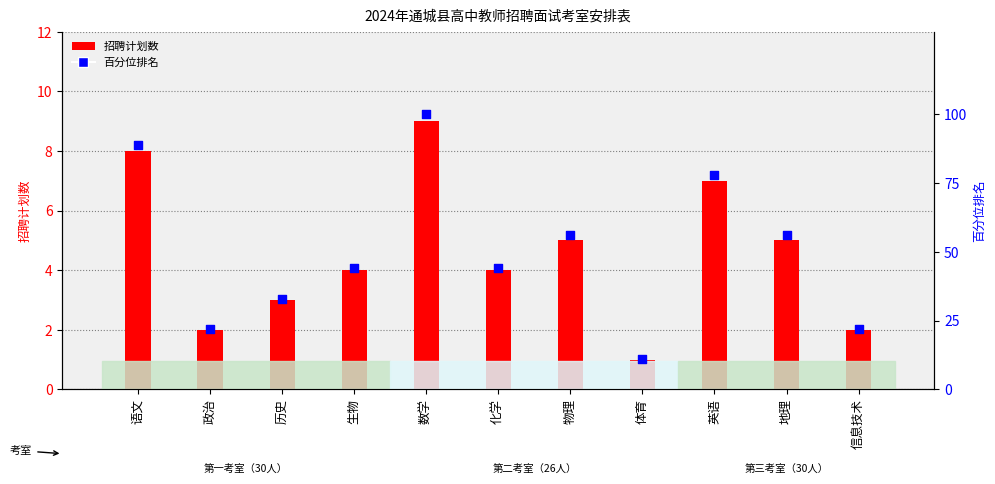

Which series reaches the minimum Y coordinate?

招聘计划数